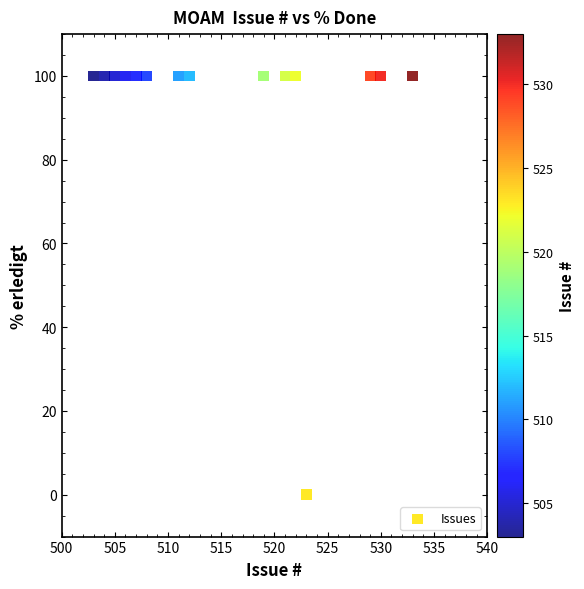

What is the range of Y values (max minus min)?

100